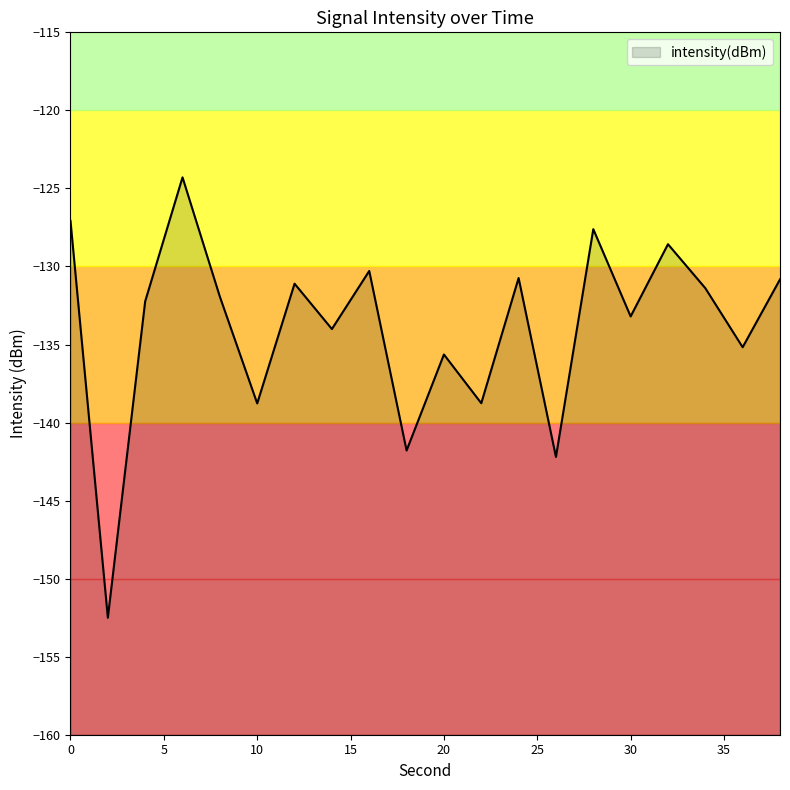

What is the difference between the maximum and minimum values?

28.2